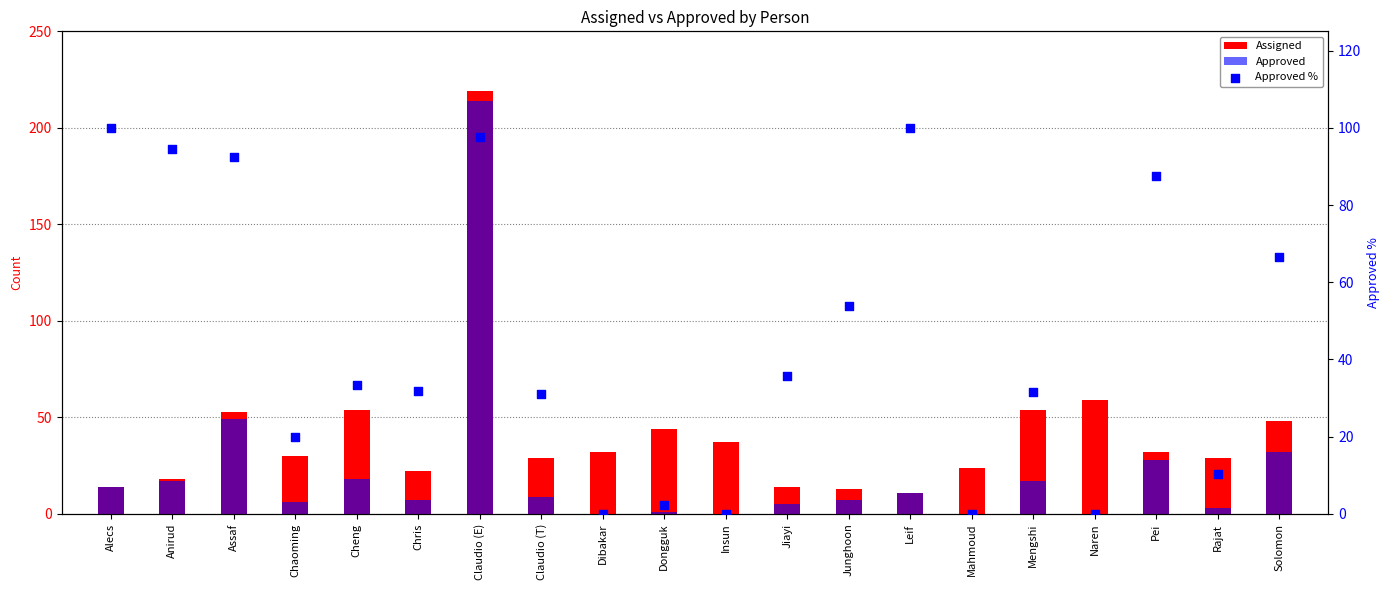

At how many categories does at least one series exceed 144?

1